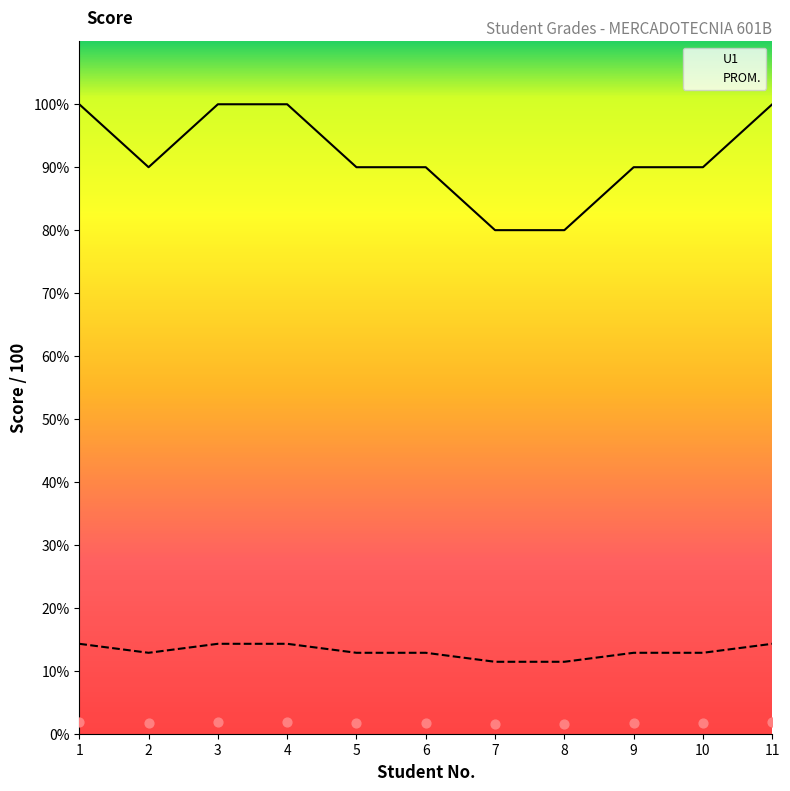

At which category is the sum across all series the highest?

1